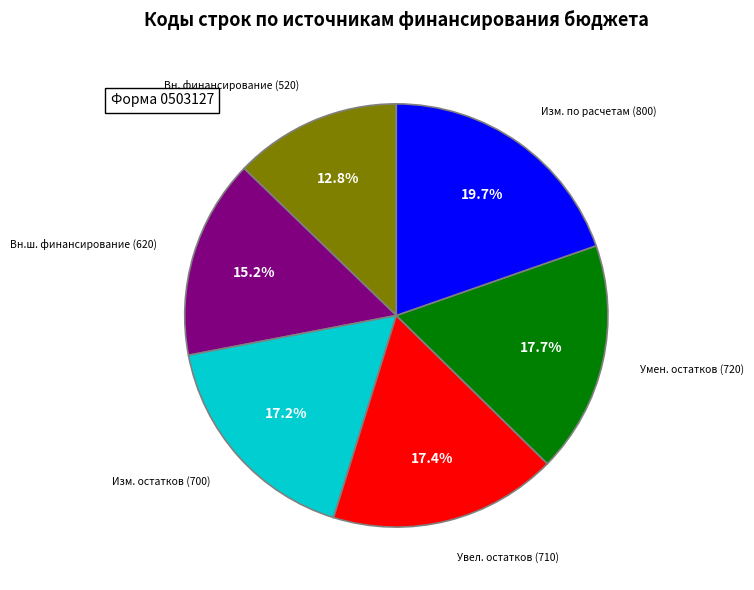

How many segments does this pie chart have?

6